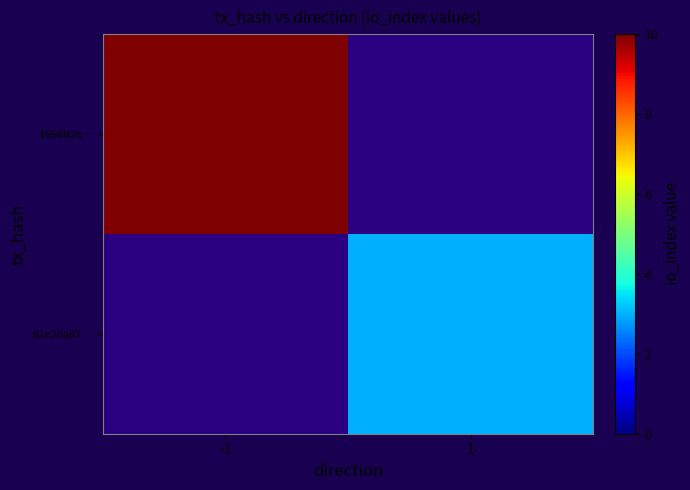

Rank the categories by 61e20a87… value from highest to lowest.

-1, 1